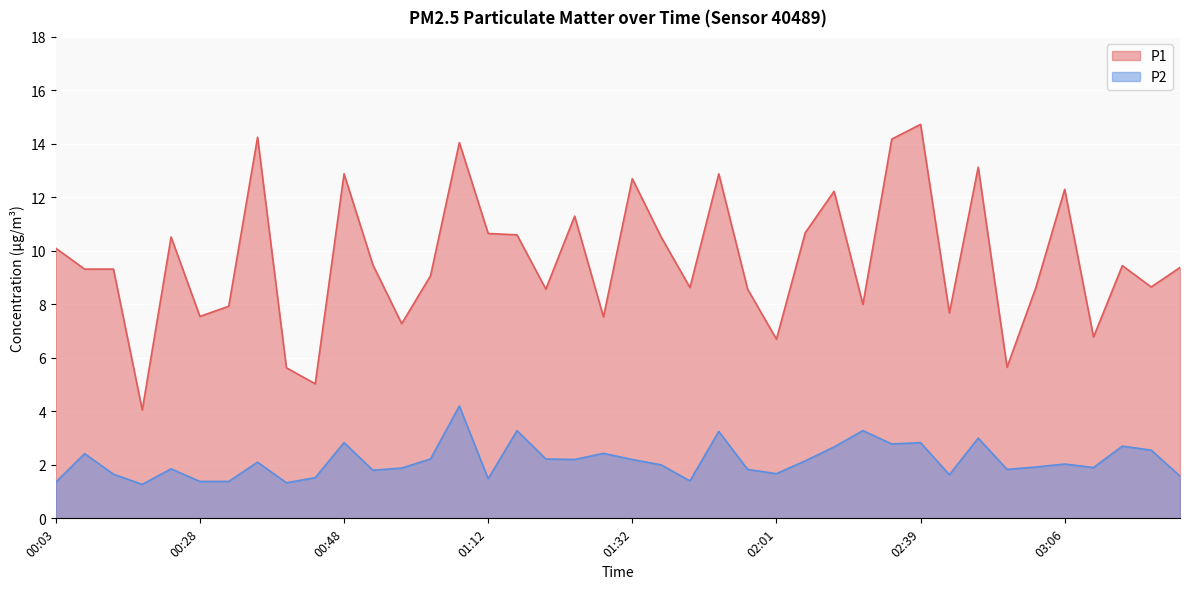

Reading left to right, transcribe all the data shown in this chart.

P1: 10.1	9.3	9.3	4.0	10.5	7.5	7.9	14.2	5.6	5.0	12.9	9.5	7.3	9.1	14.1	10.7	10.6	8.6	11.3	7.5	12.7	10.5	8.6	12.9	8.6	6.7	10.7	12.2	8.0	14.2	14.7	7.7	13.1	5.7	8.6	12.3	6.8	9.4	8.7	9.4
P2: 1.4	2.4	1.6	1.3	1.9	1.4	1.4	2.1	1.3	1.5	2.8	1.8	1.9	2.2	4.2	1.5	3.3	2.2	2.2	2.4	2.2	2.0	1.4	3.2	1.8	1.7	2.1	2.7	3.3	2.8	2.8	1.6	3.0	1.8	1.9	2.0	1.9	2.7	2.5	1.6